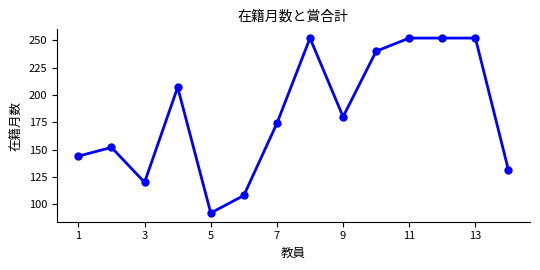

Reading right to left, list all the values displayed in this chart.

131	252	252	252	240	180	252	174	108	92	207	120	152	144